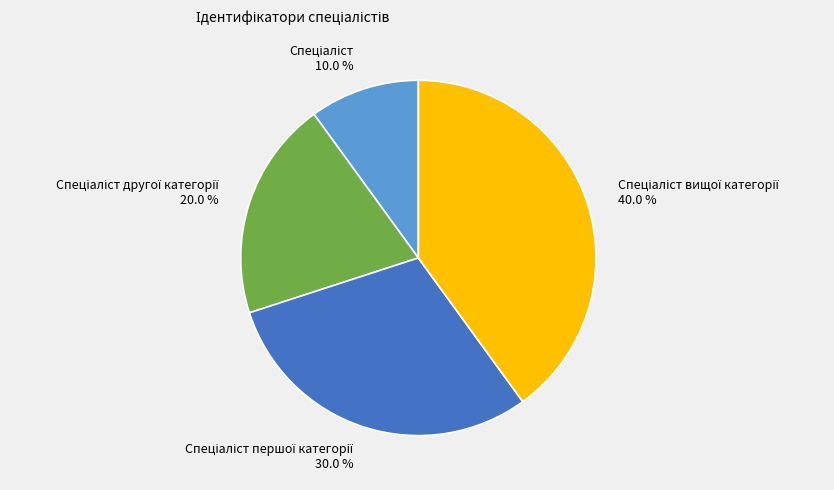

Is there a majority slice in this chart?

No